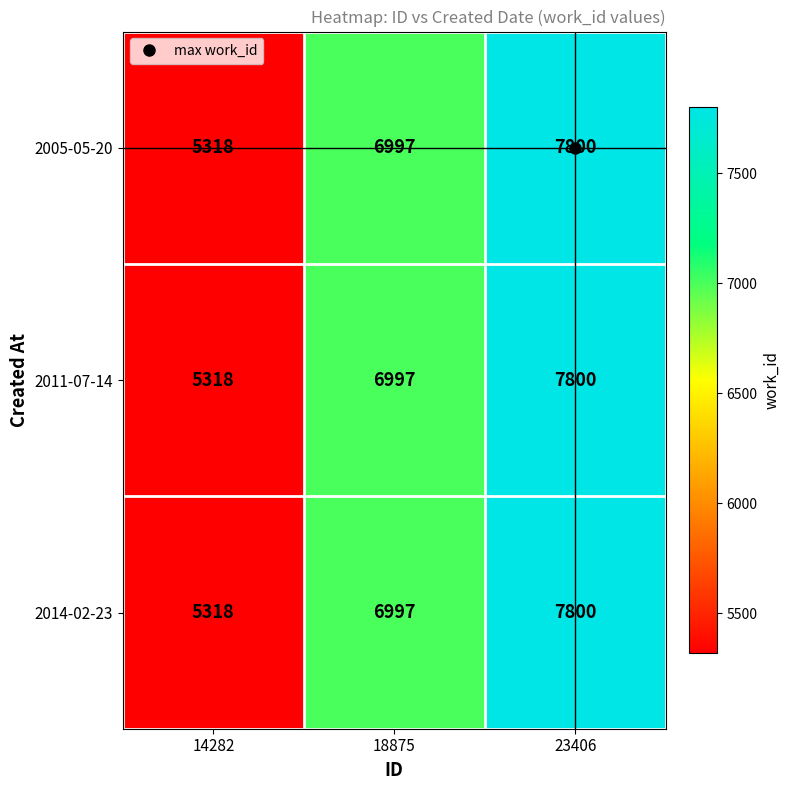

What is the sum of all 2014-02-23 values?

20115